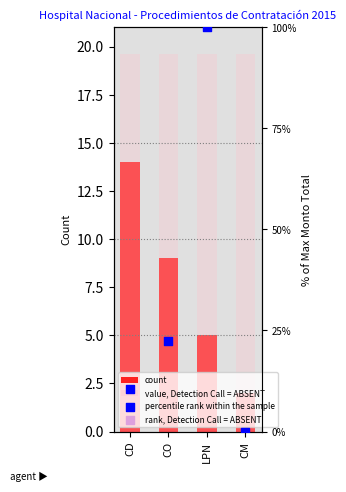

What are all the series names shown in the legend?

count, value, Detection Call = ABSENT, percentile rank within the sample